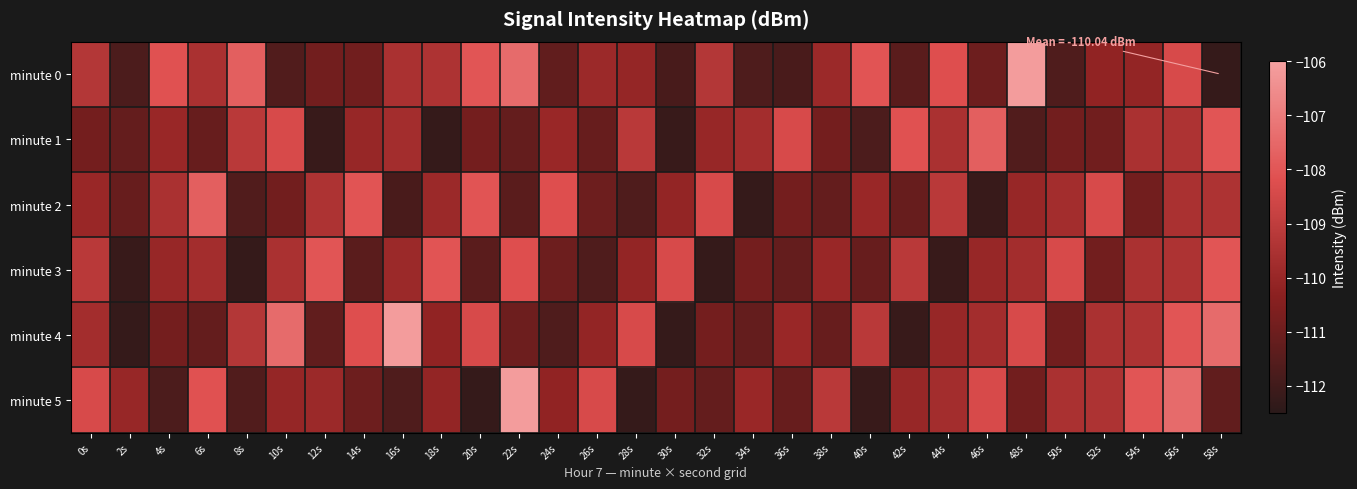

At how many categories does at least one series exceed -110?

30